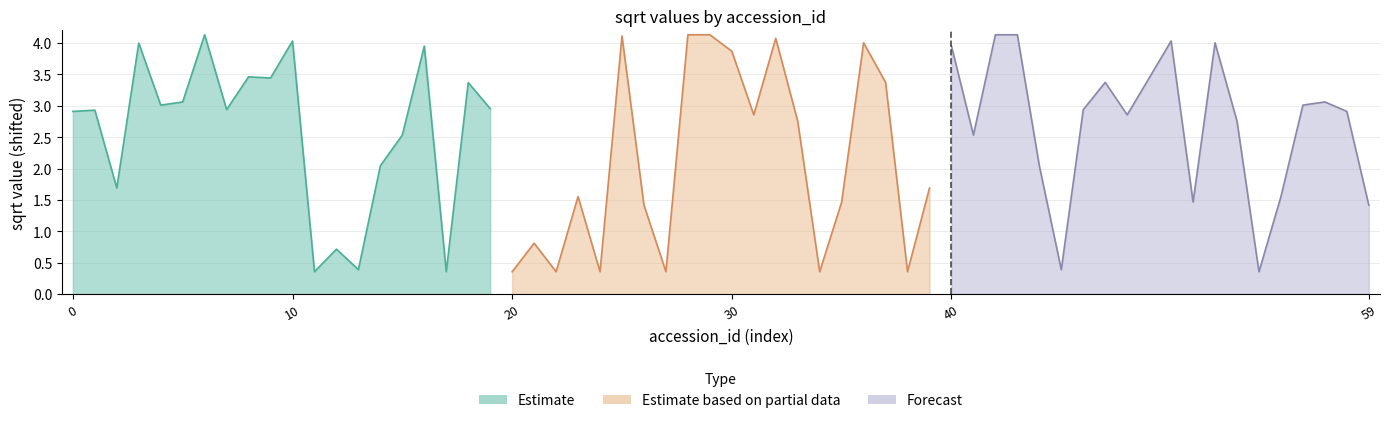

Reading left to right, list all the values displayed in this chart.

Estimate: 2.9	2.9	1.7	4.0	3.0	3.1	4.1	2.9	3.5	3.4	4.0	0.4	0.7	0.4	2.0	2.5	3.9	0.4	3.4	3.0
Estimate based on partial data: 0.4	0.8	0.4	1.6	0.4	4.1	1.4	0.4	4.1	4.1	3.9	2.9	4.1	2.8	0.4	1.5	4.0	3.4	0.4	1.7
Forecast: 4.0	2.5	4.1	4.1	2.0	0.4	2.9	3.4	2.9	3.4	4.0	1.5	4.0	2.8	0.4	1.6	3.0	3.1	2.9	1.4